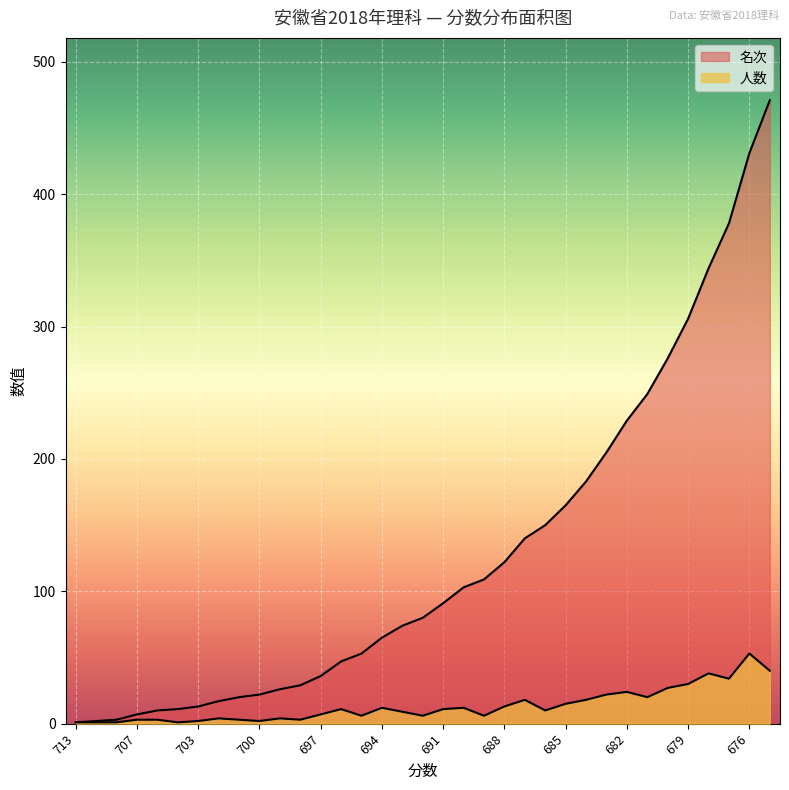

Rank the series by their maximum value, from highest to lowest.

名次, 人数